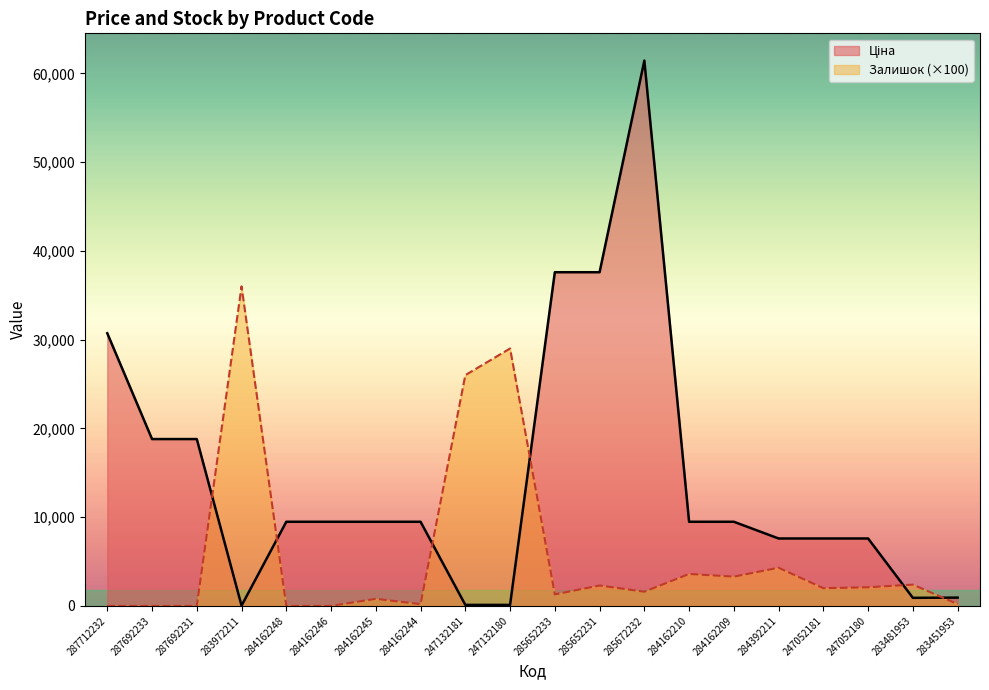

At which category is the sum across all series the highest?

285672232